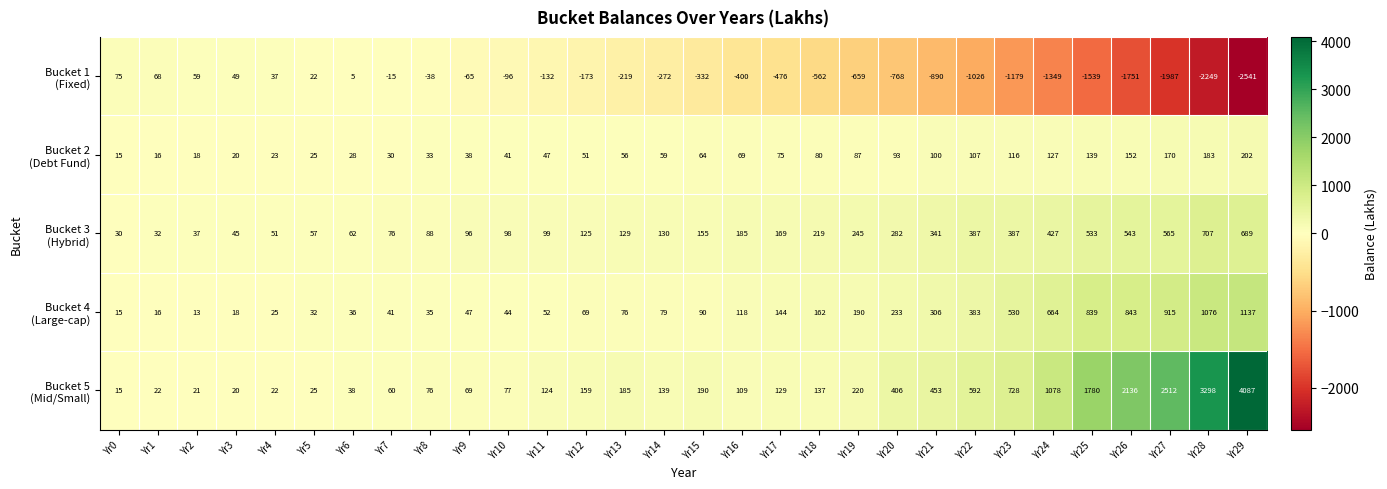

What is the difference between the highest and lowest values at Yr14?

411